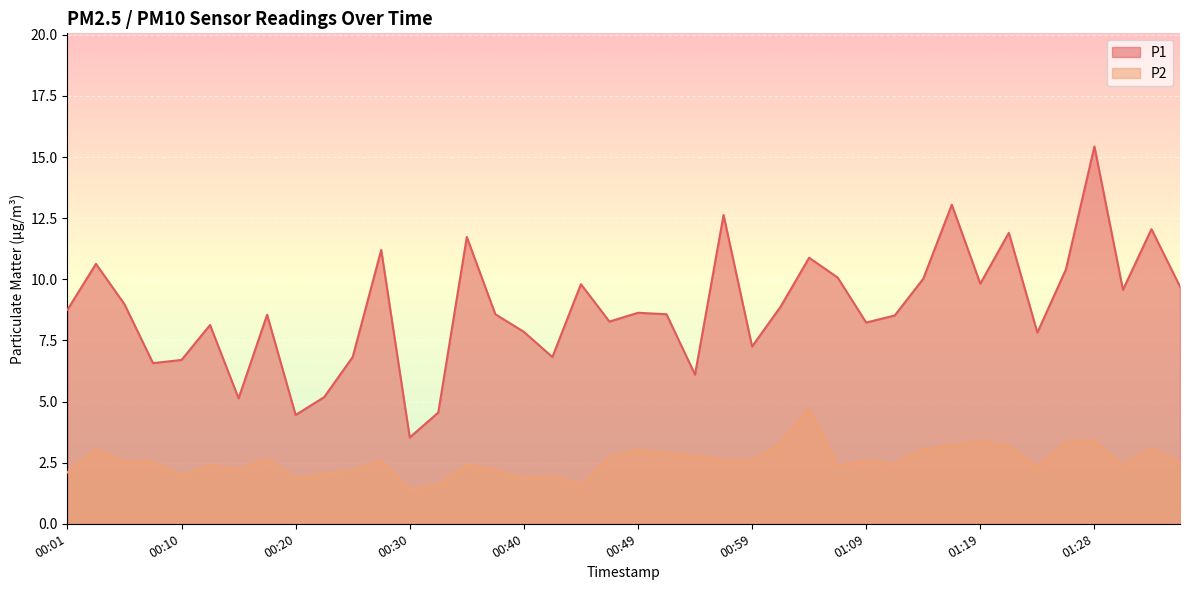

Where does the P2 series first go above 2?

00:01